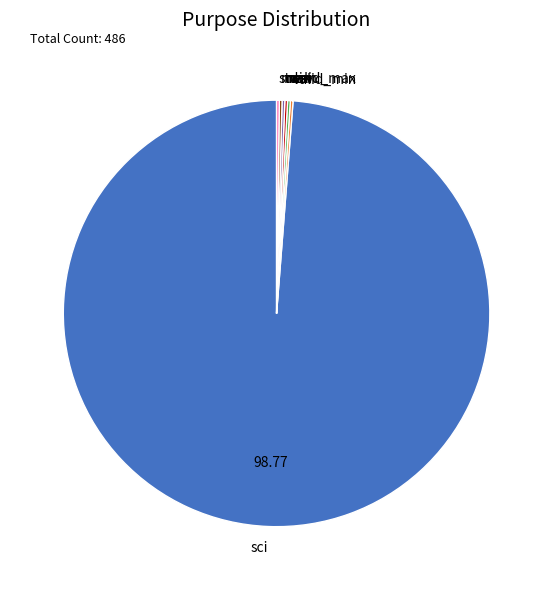

Which category accounts for the majority?

sci